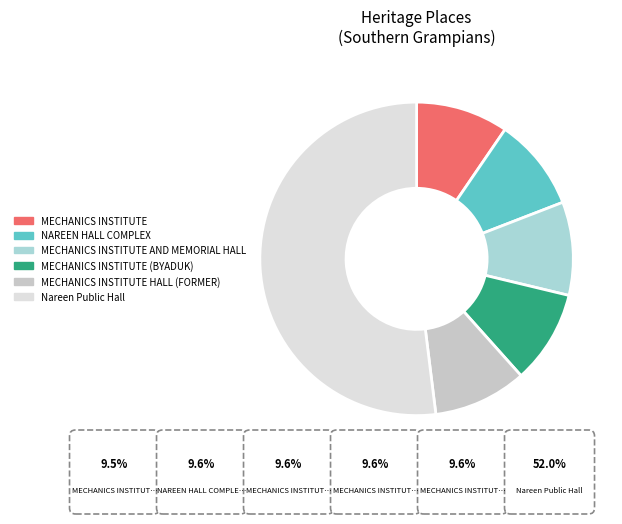

Which category has the smallest portion of the pie?

MECHANICS INSTITUTE